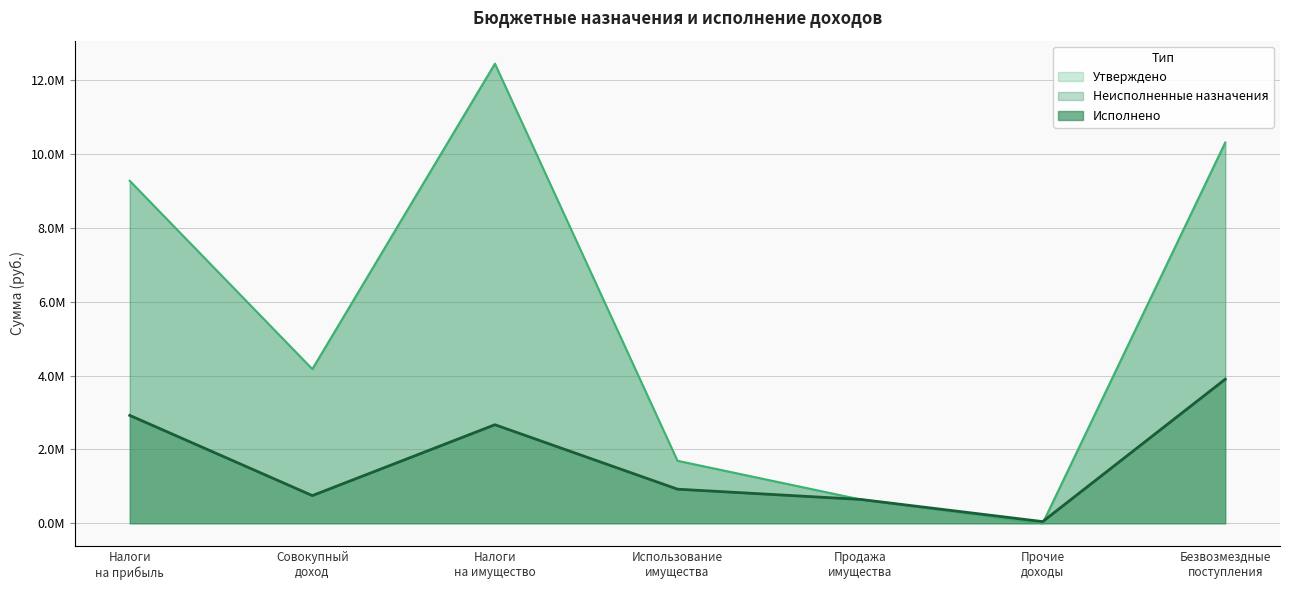

True or false: Утверждено and Исполнено intersect in this chart.

True